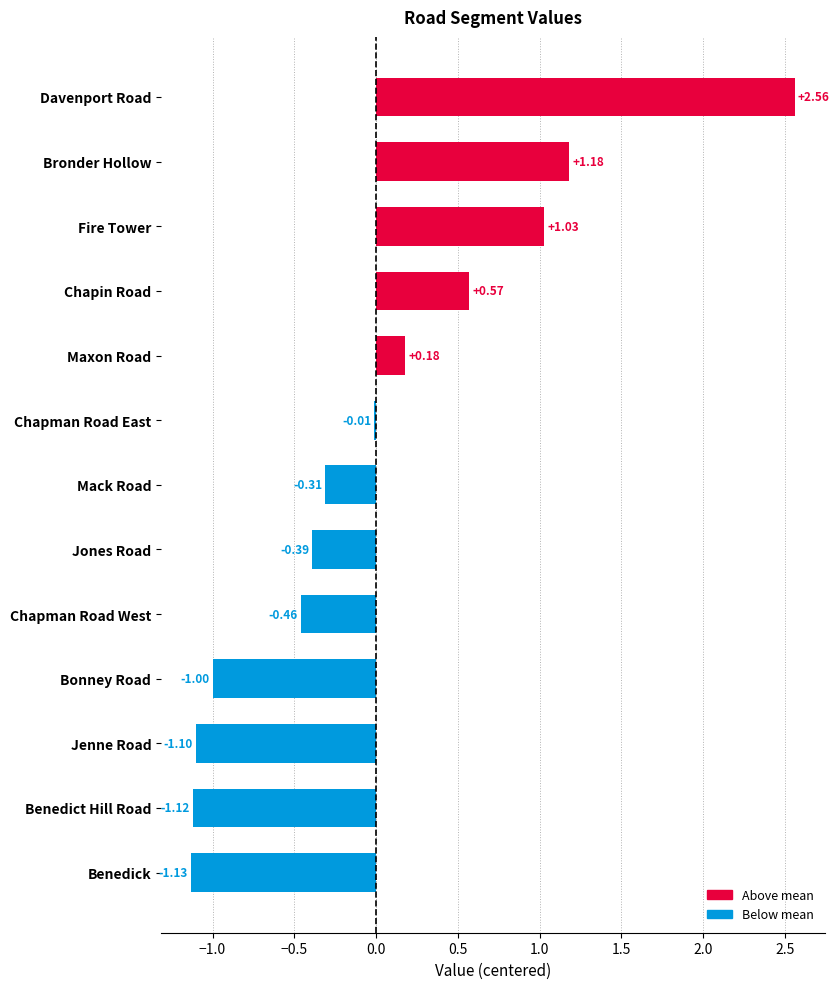

What is the sum of the values at Davenport Road and Chapman Road West?

2.1